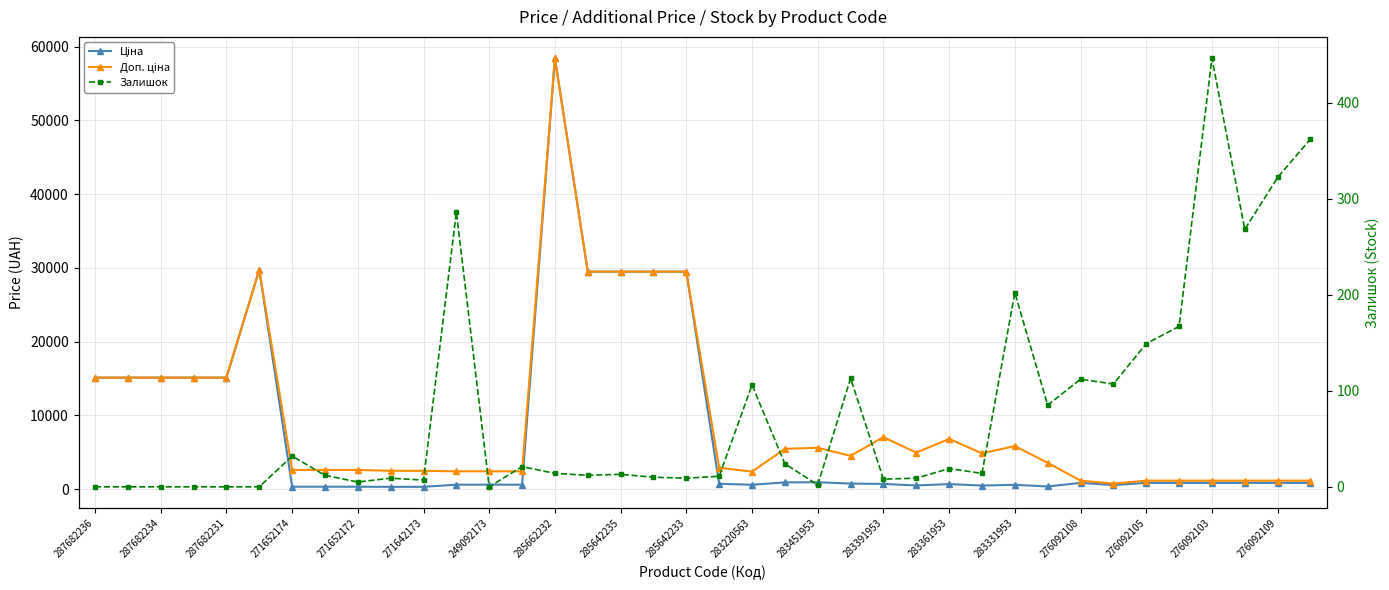

In Ціна, how many points are higher than both neighbors (excluding endpoints)?

6